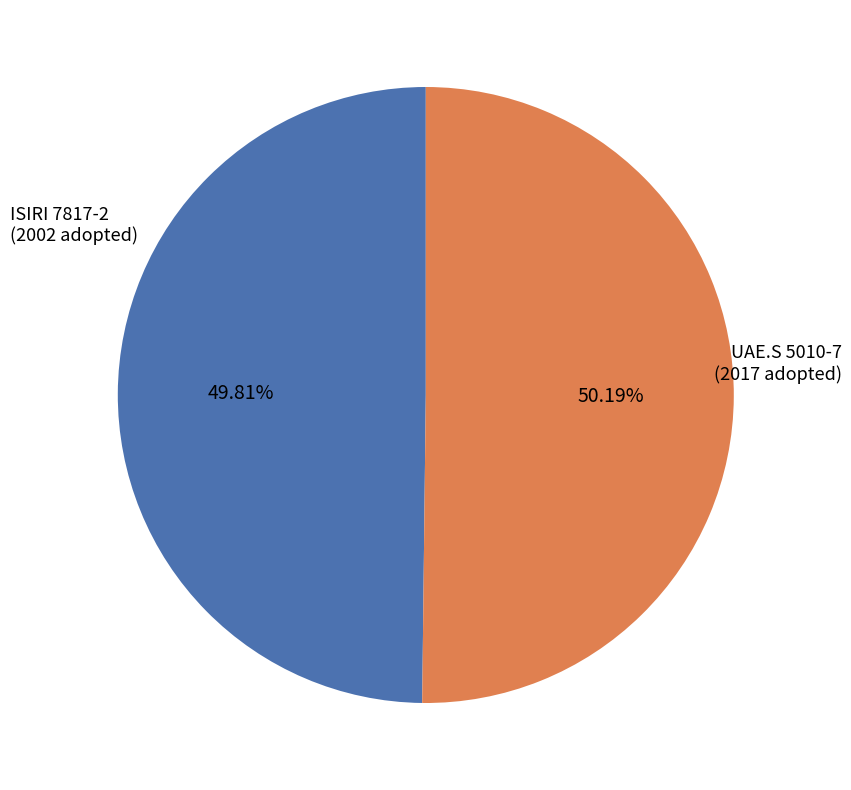

How many segments does this pie chart have?

2